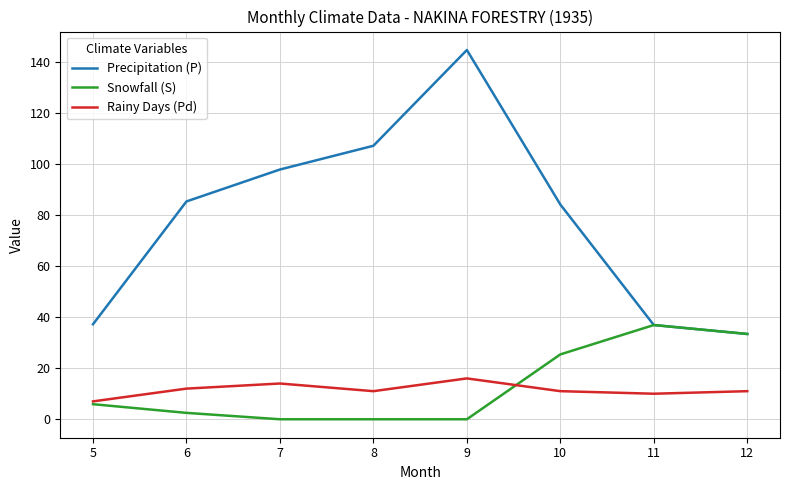

At which category is the sum across all series the highest?

9